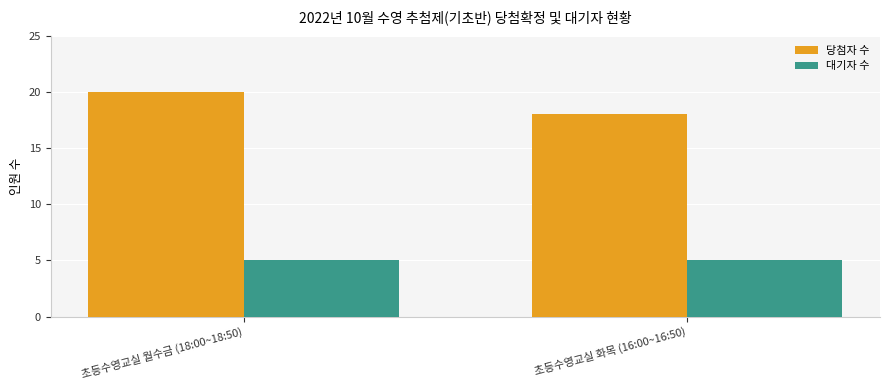

What is the difference between the 당첨자 수 values at 초등수영교실 화목 (16:00~16:50) and 초등수영교실 월수금 (18:00~18:50)?

2